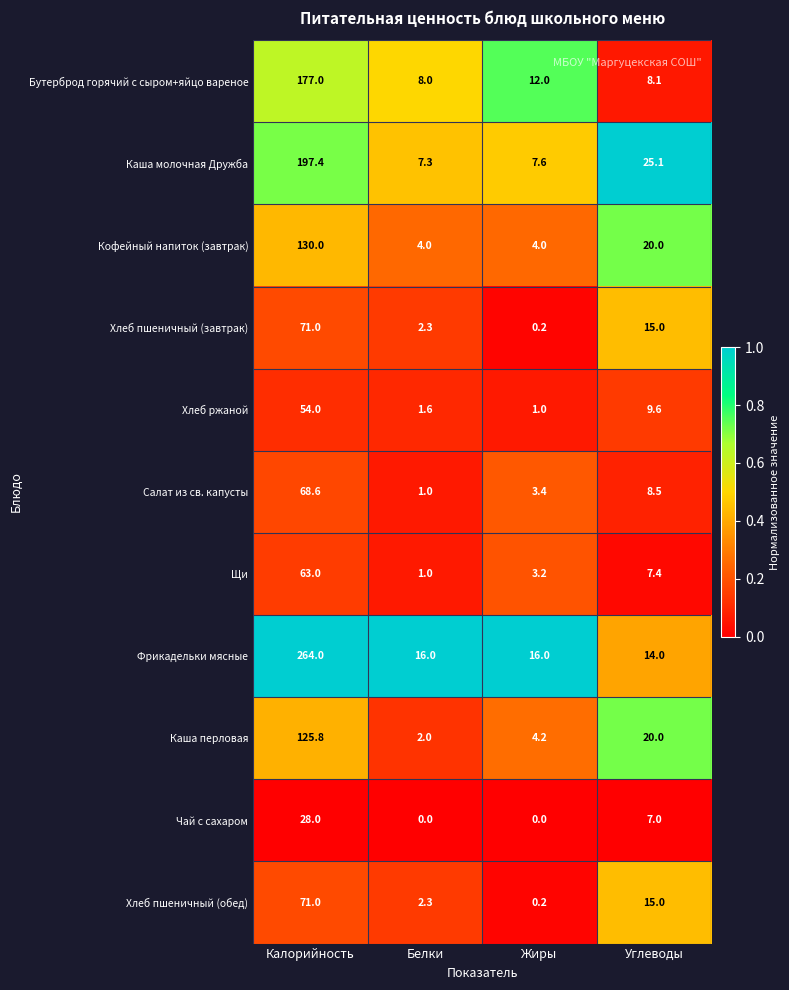

What is the approximate value of Бутерброд горячий с сыром+яйцо вареное at Жиры?

12.0